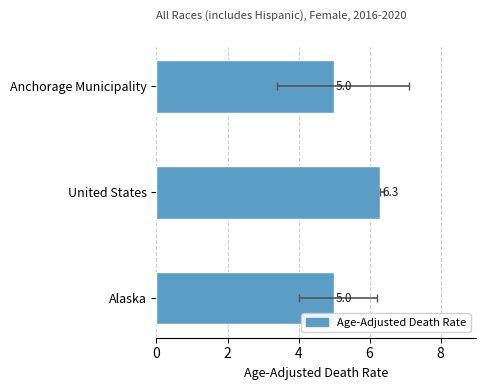

Reading left to right, transcribe all the data shown in this chart.

5.0	6.3	5.0